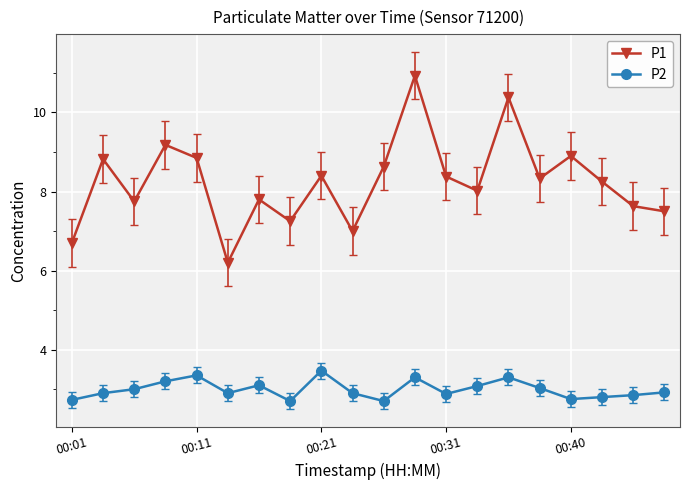

True or false: P2 has more than 2 interior local peaks.

True